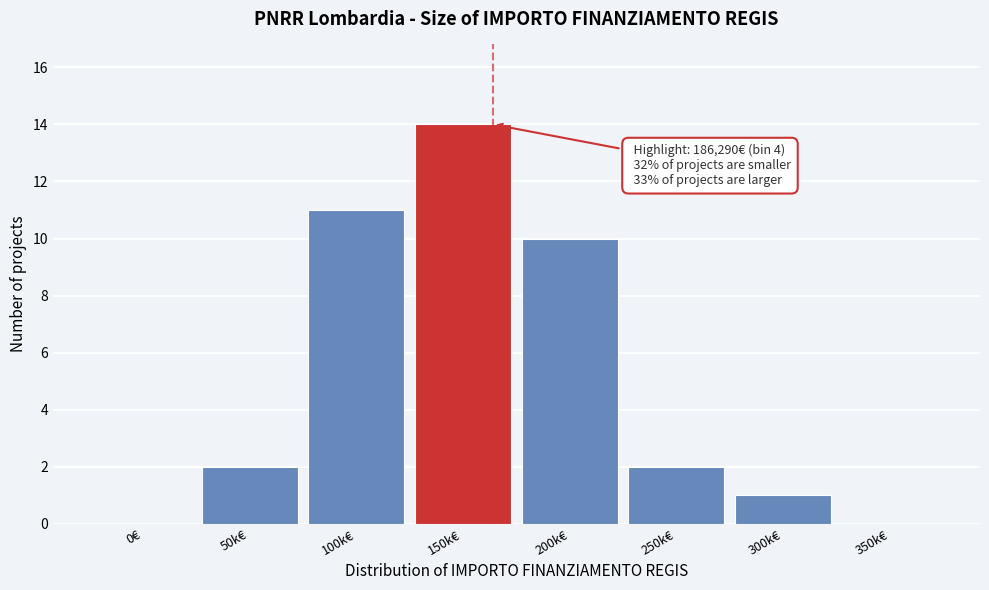

Reading left to right, what are all the values shown in this chart?

0€=0	50k€=2	100k€=11	150k€=14	200k€=10	250k€=2	300k€=1	350k€=0